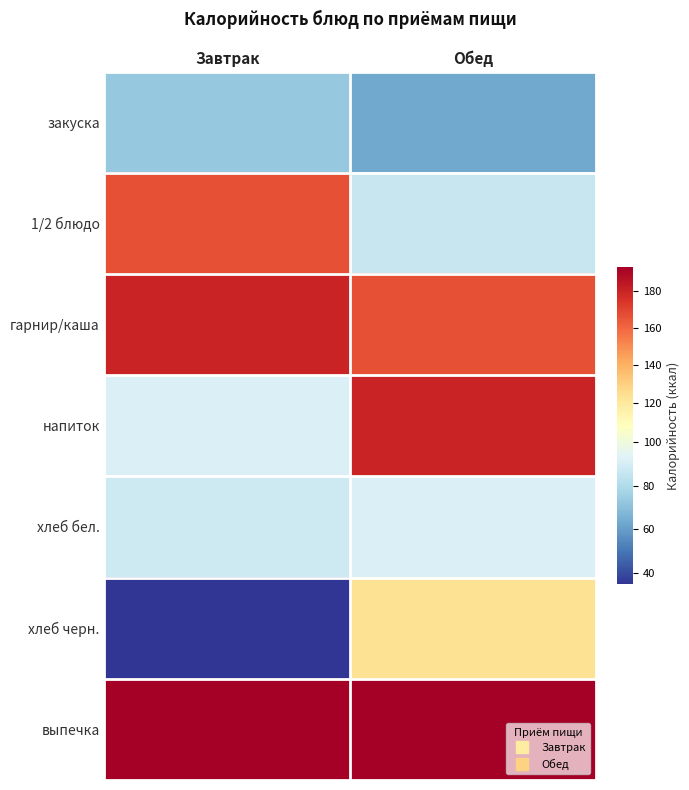

Count the number of data series in this chart.

7